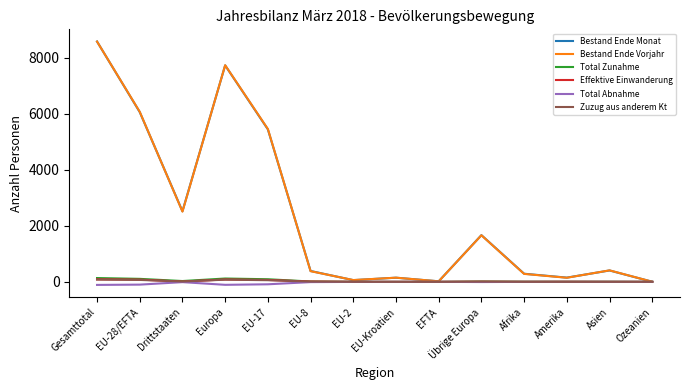

Does the chart display data point markers on the line(s)?

No